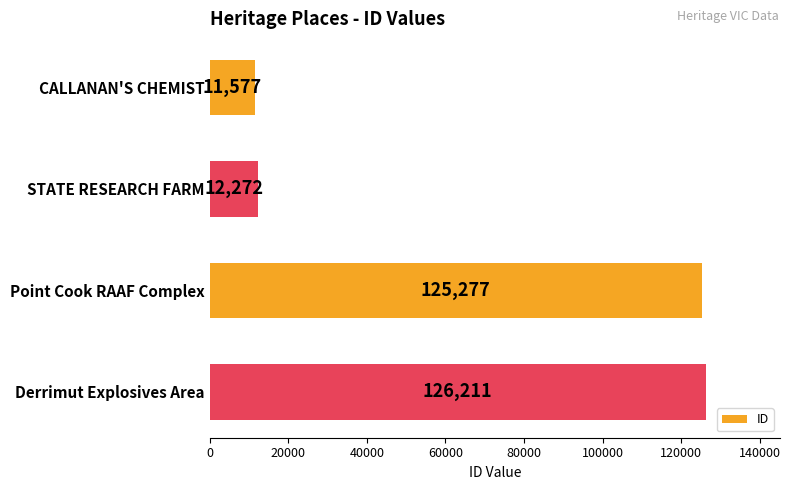

What is the change in value from Point Cook RAAF Complex to Derrimut Explosives Area?

+934